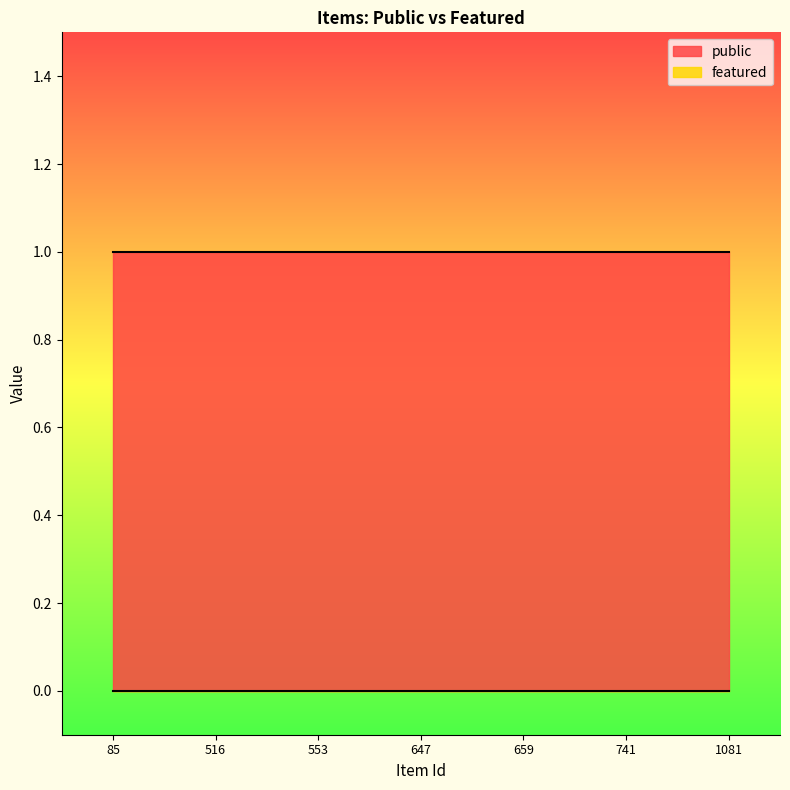

True or false: featured and public cross at least once.

False